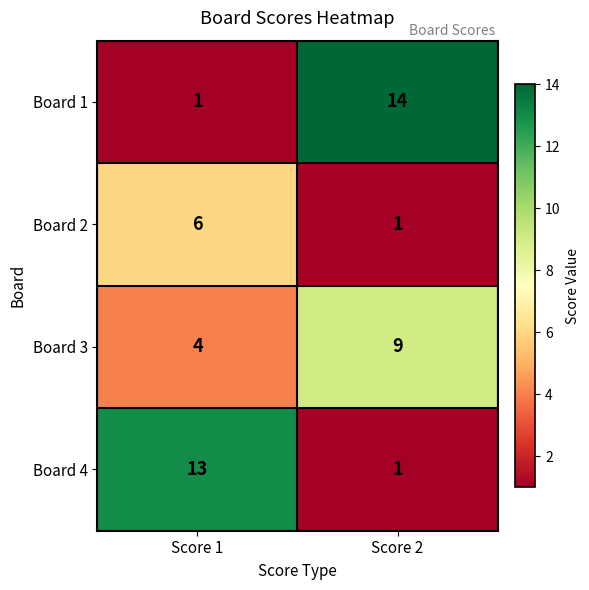

What is the maximum value shown in the chart?

14